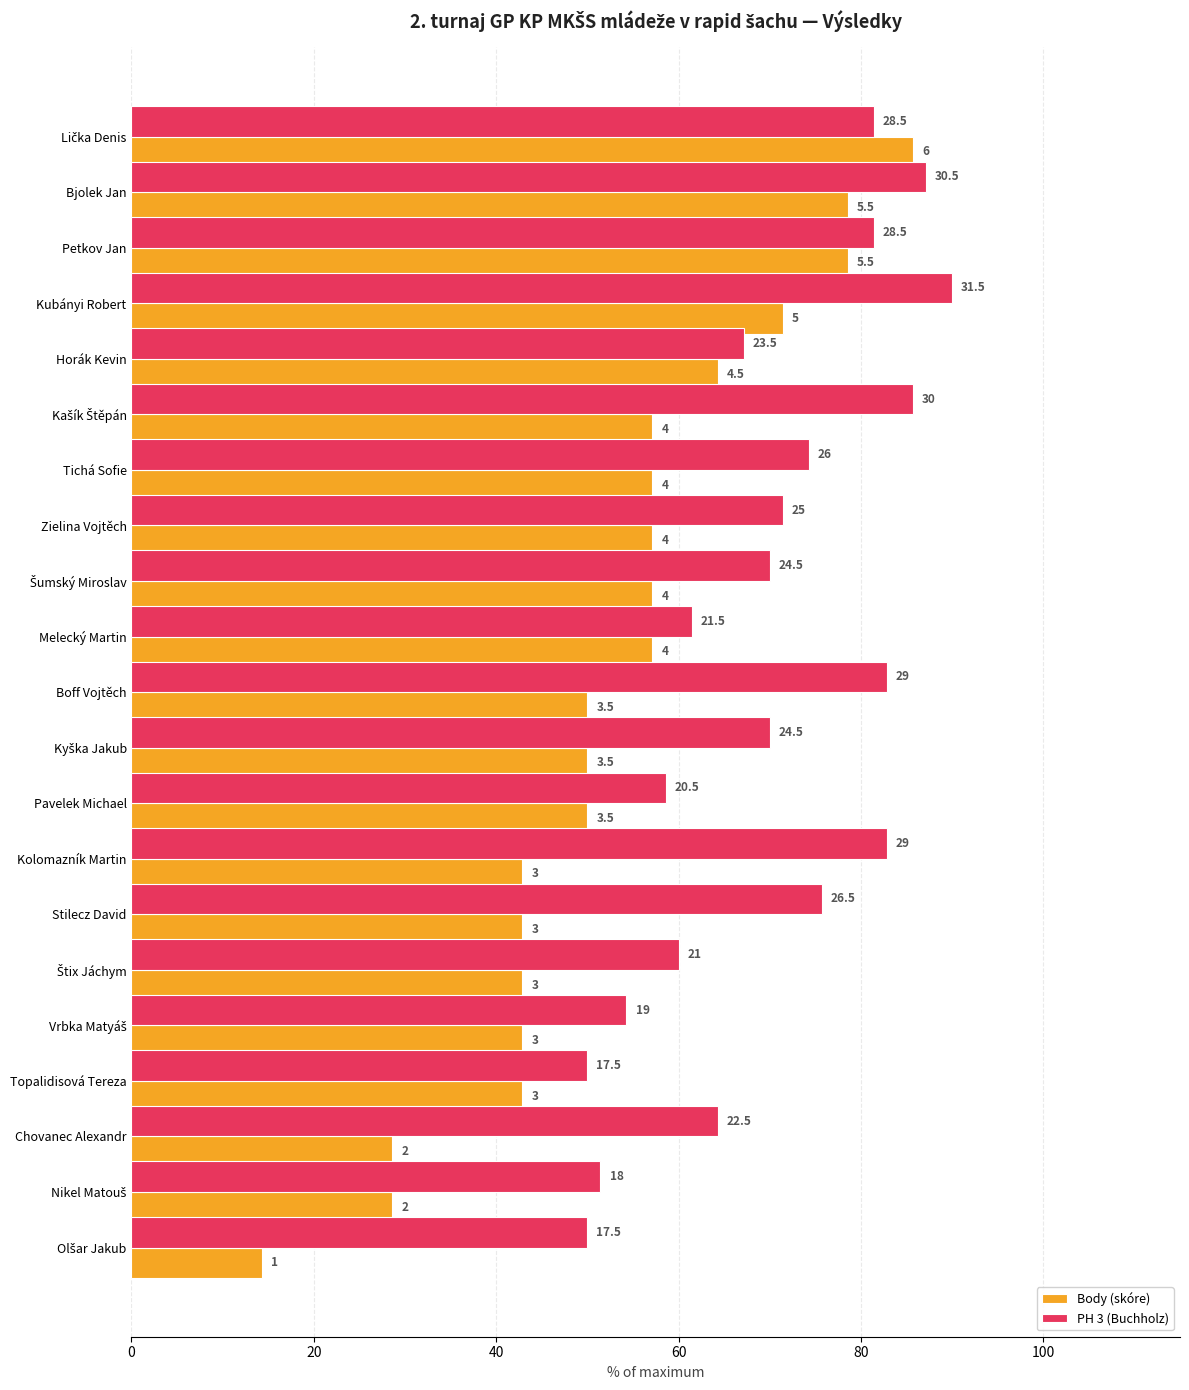

What is the minimum value shown in the chart?

14.3